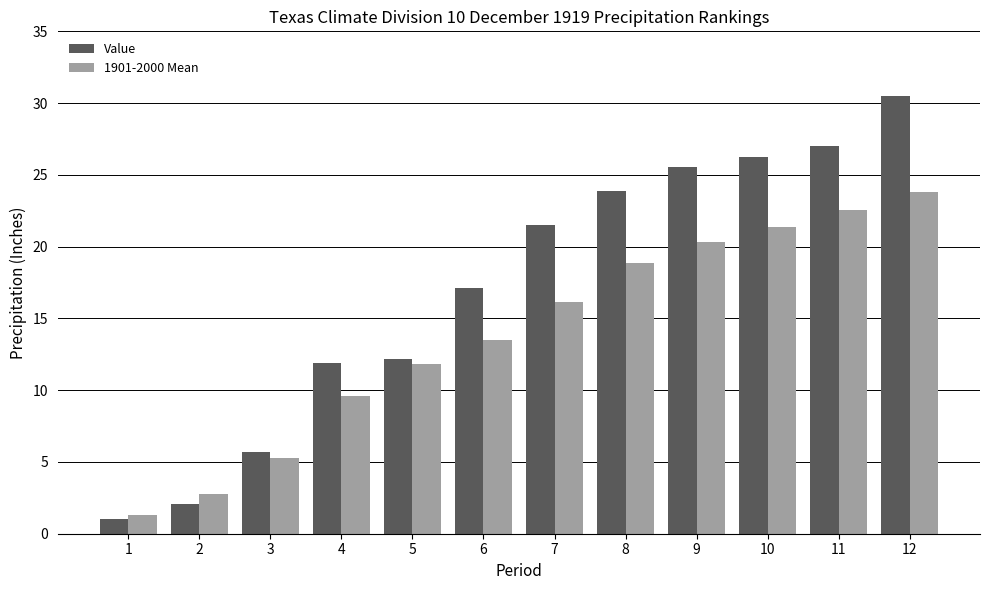

What is the sum of the 1901-2000 Mean values at 5 and 9?

32.2